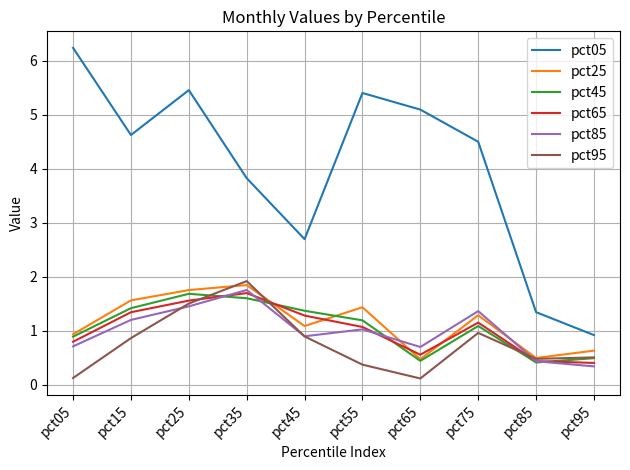

What is the total value across all series at pct55?

10.5